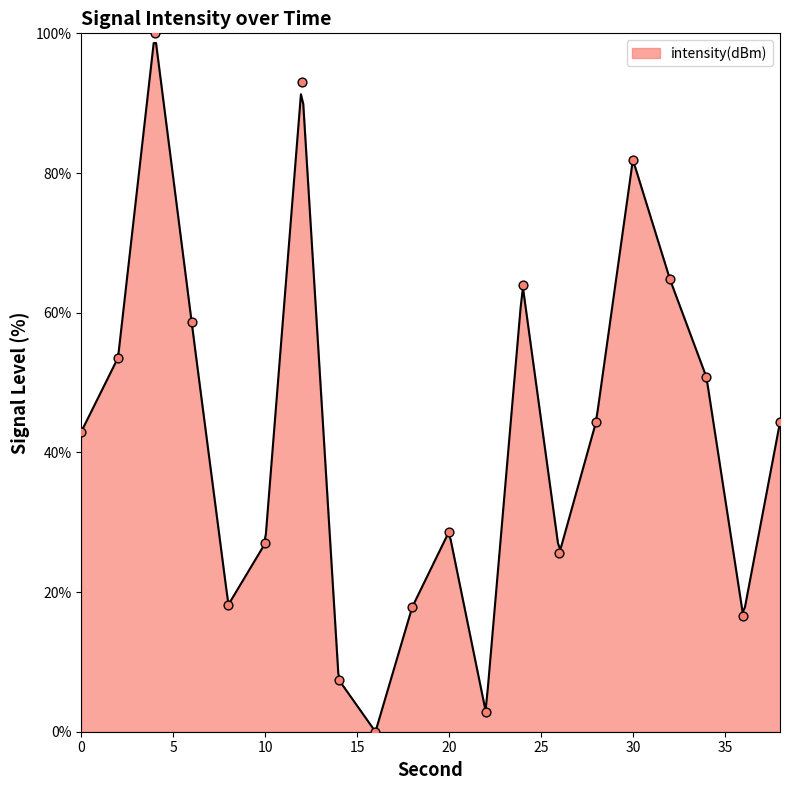

What is the change in value from 0 to 26?

-17.4